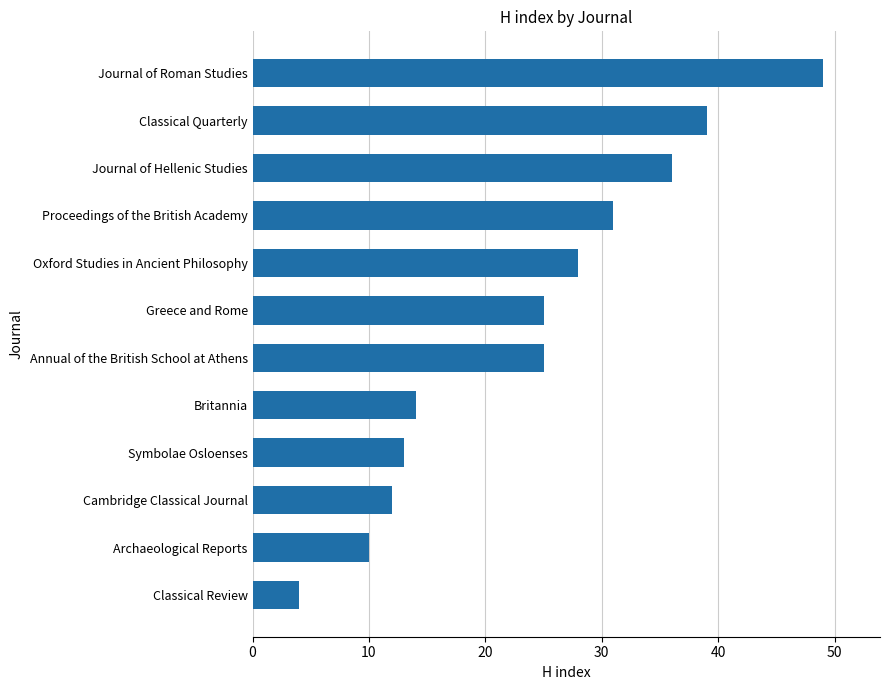

Approximately how many times larger is the value at Oxford Studies in Ancient Philosophy compared to Classical Review?

7.0